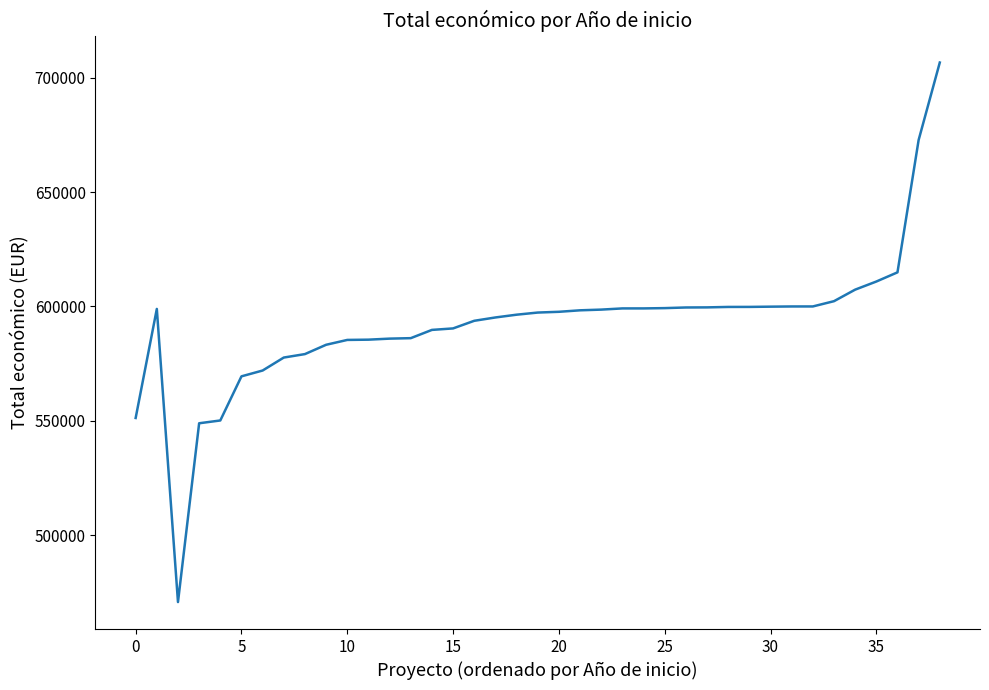

What is the greatest value displayed?

706697